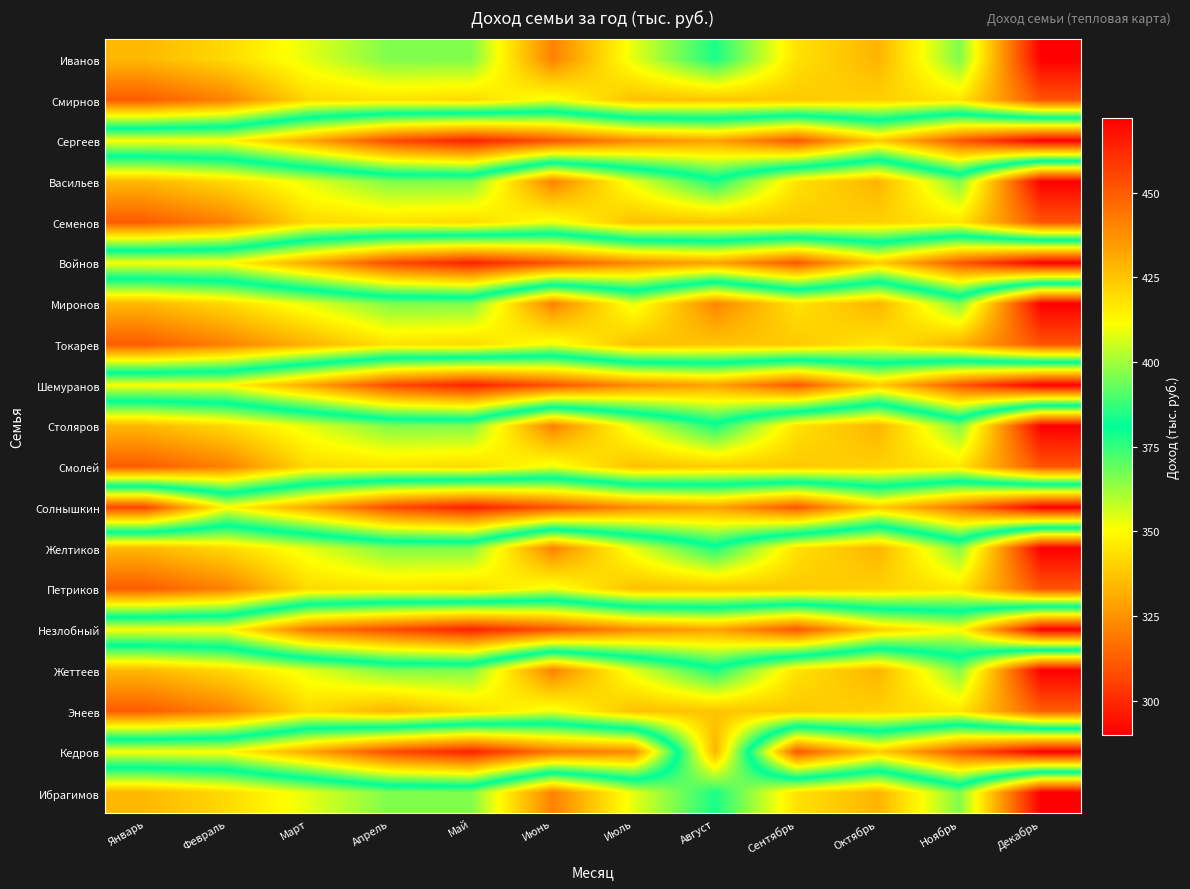

List the series in order of their peak value, lowest first.

Смирнов, Семенов, Токарев, Смолей, Петриков, Энеев, Миронов, Иванов, Васильев, Столяров, Желтиков, Жеттеев, Ибрагимов, Сергеев, Войнов, Шемуранов, Солнышкин, Незлобный, Кедров